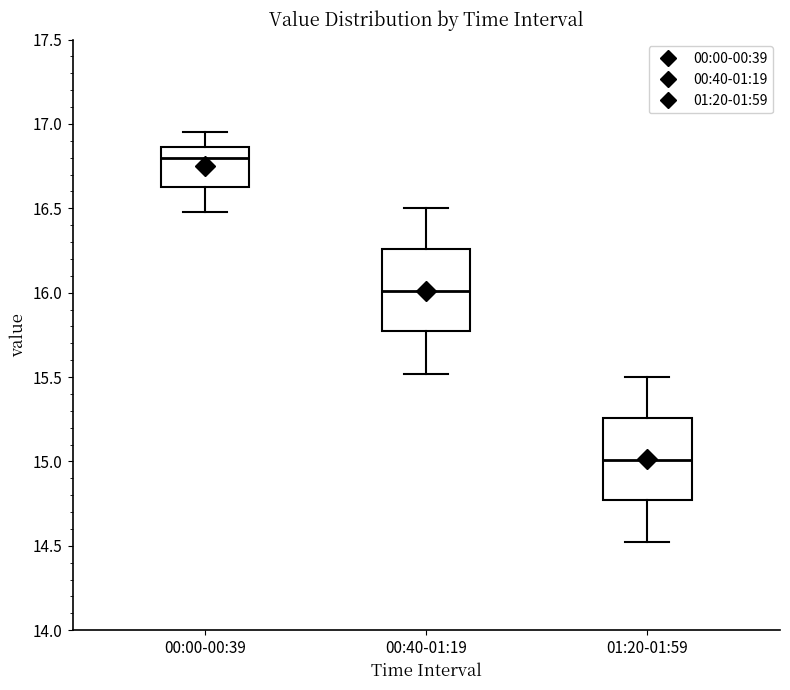

Reading left to right, transcribe this box plot: for each box, give where its median line is, the range the box spans, and where its two whiskers end, as read against the y-axis. The values are not printed on the chart, so give them approximately, as read against the axis.

00:00-00:39: median 16.80, box 16.65 to 16.85, whiskers 16.50 to 16.95
00:40-01:19: median 16.00, box 15.75 to 16.25, whiskers 15.50 to 16.50
01:20-01:59: median 15.00, box 14.75 to 15.25, whiskers 14.50 to 15.50